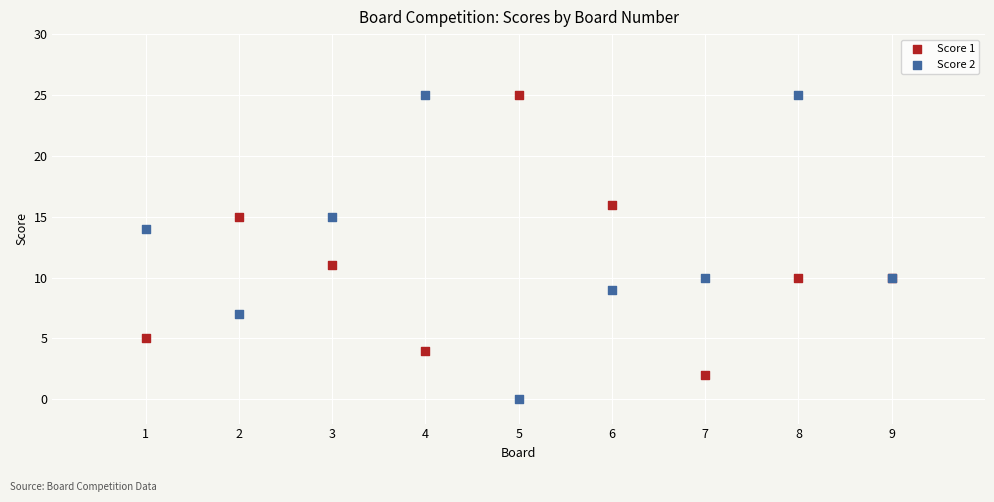

What are all the series names shown in the legend?

Score 1, Score 2